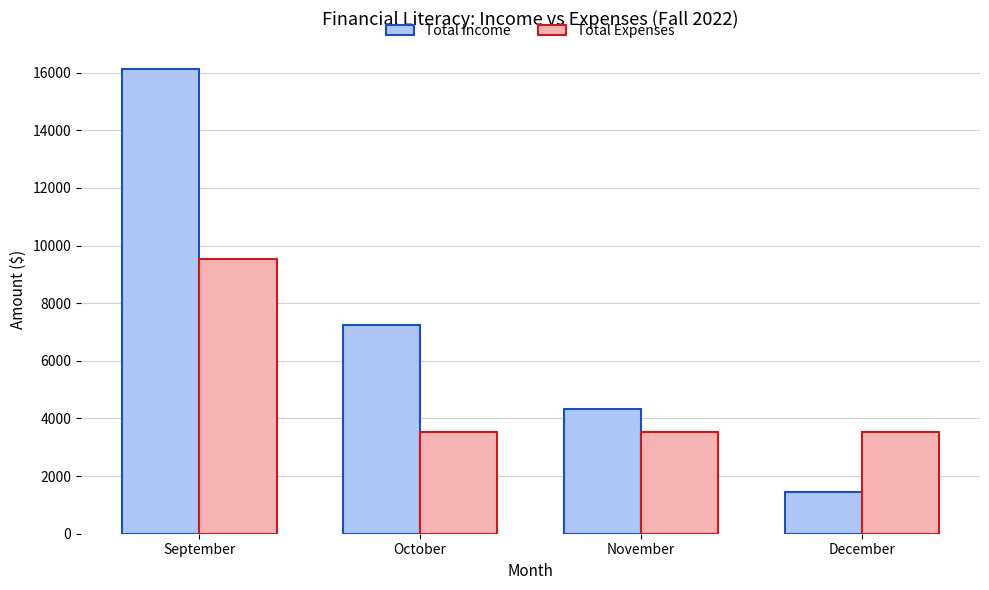

List the series in order of their peak value, lowest first.

Total Expenses, Total Income